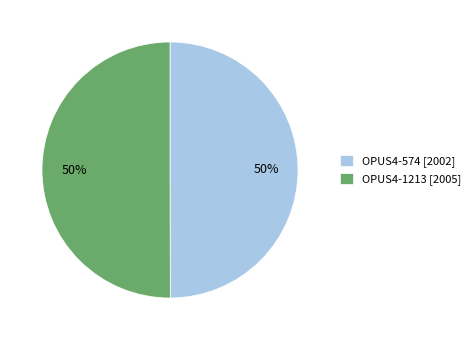

What percentage is the OPUS4-1213 slice, to the nearest percent?

50%